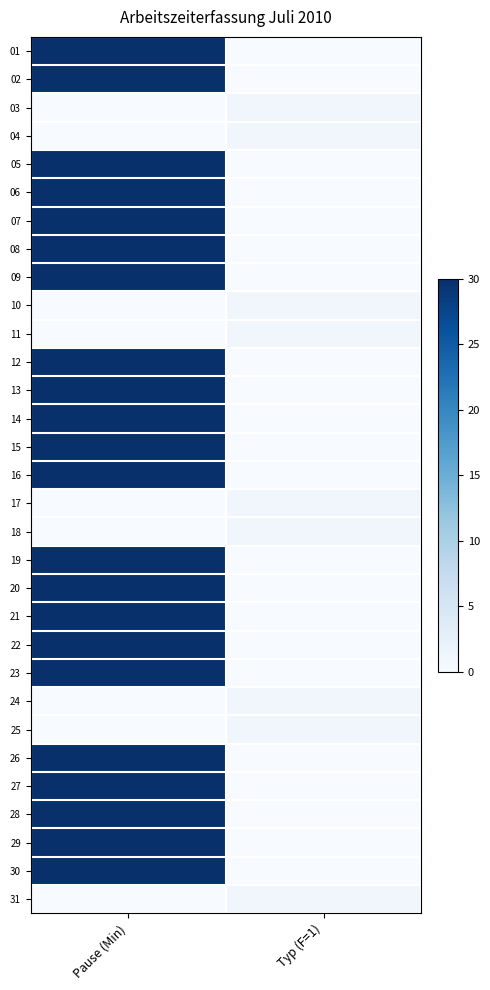

At Pause (Min), list the series in order from largest to smallest.

01, 02, 05, 06, 07, 08, 09, 12, 13, 14, 15, 16, 19, 20, 21, 22, 23, 26, 27, 28, 29, 30, 03, 04, 10, 11, 17, 18, 24, 25, 31